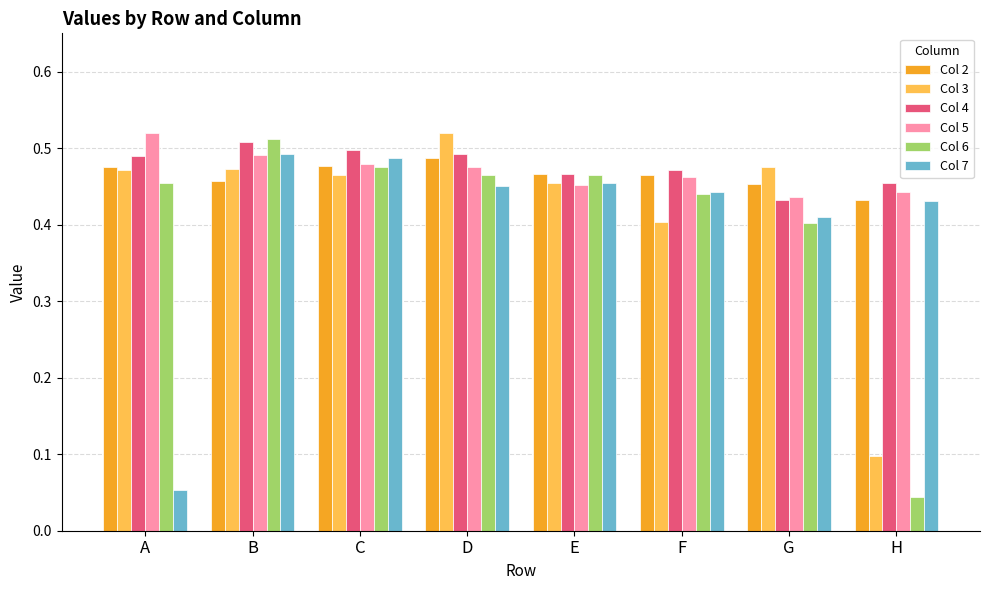

Where is Col 3 nearest to the value 0?

H